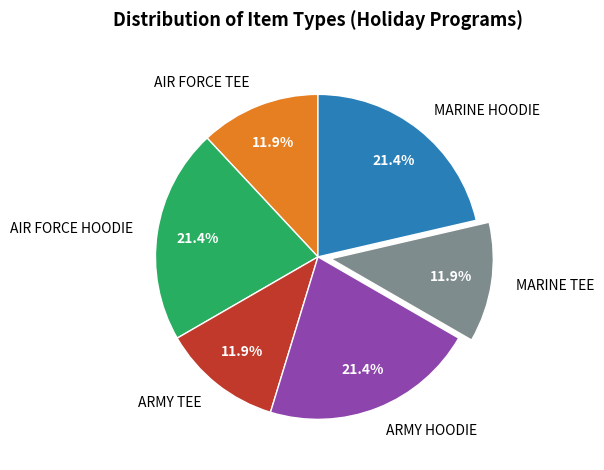

Is the sum of ARMY HOODIE and AIR FORCE HOODIE greater than half?

No